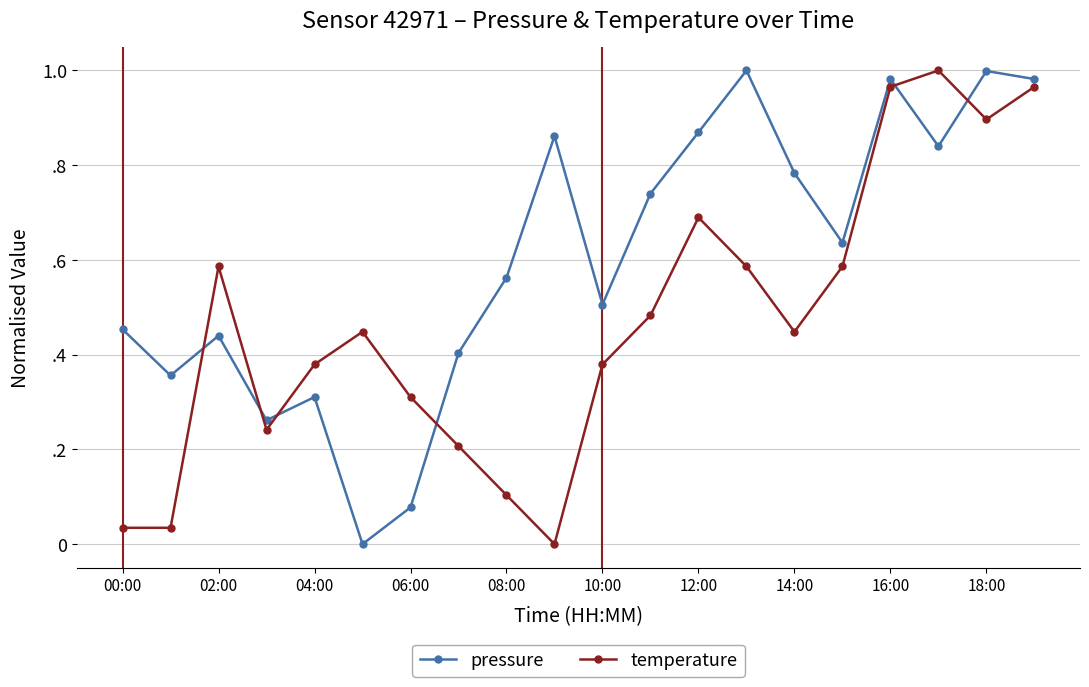

Where is the first local maximum for temperature?

02:00